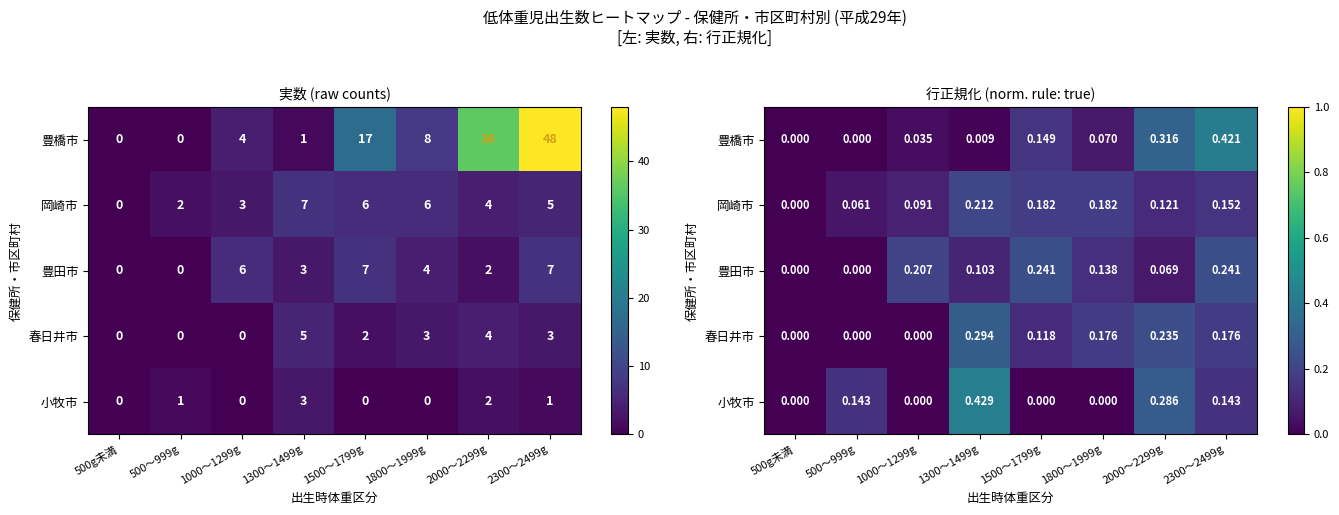

List the series in order of their peak value, highest first.

小牧市, 豊橋市, 春日井市, 豊田市, 岡崎市